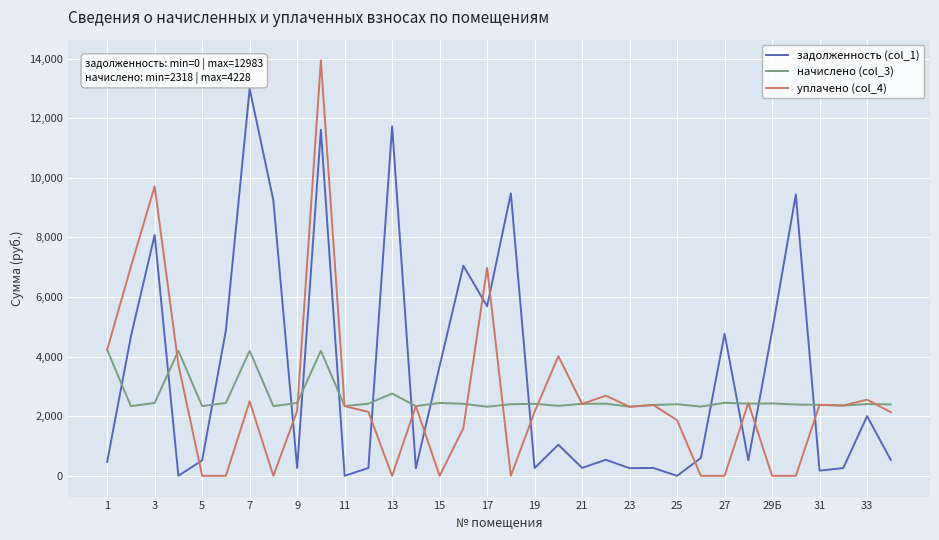

Which series has the widest spread of values?

уплачено (col_4)